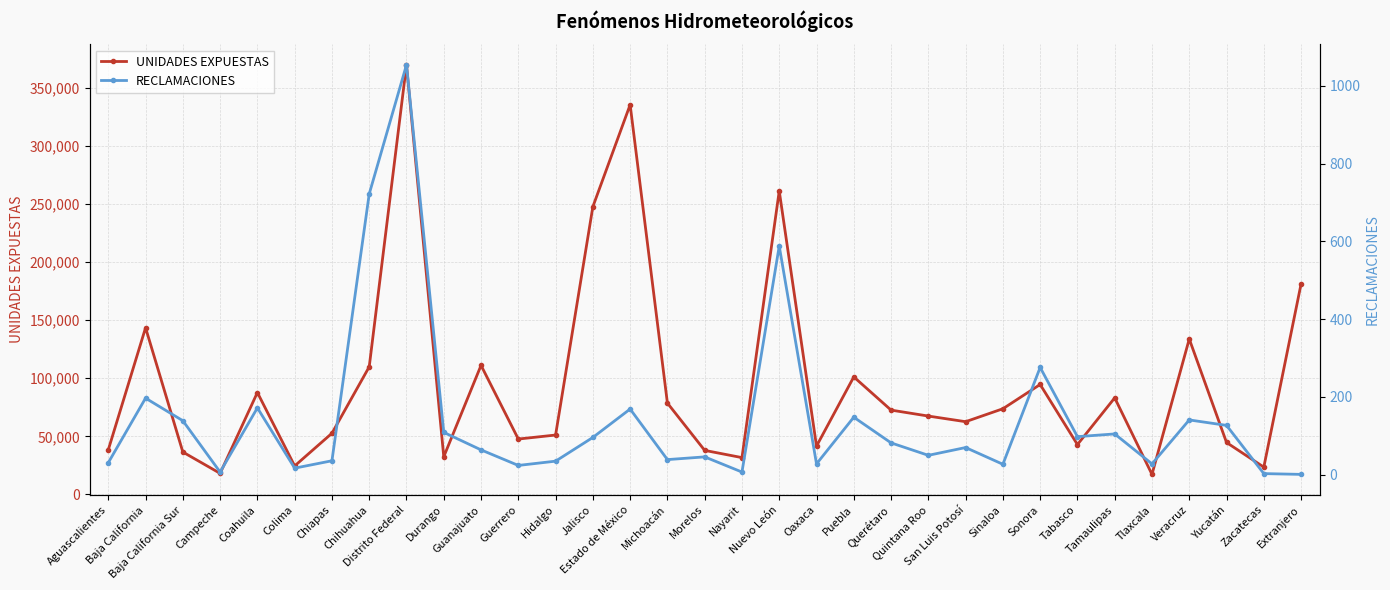

What are all the series names shown in the legend?

UNIDADES EXPUESTAS, RECLAMACIONES